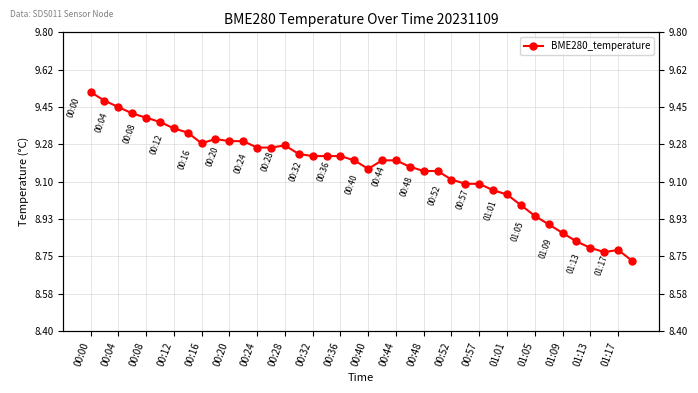

The value at 35 is 5.0. True or false?

False